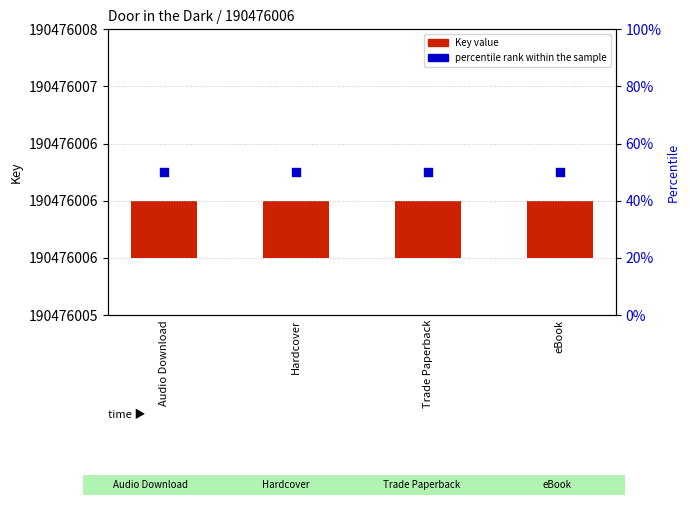

At how many categories does at least one series exceed 10?

4